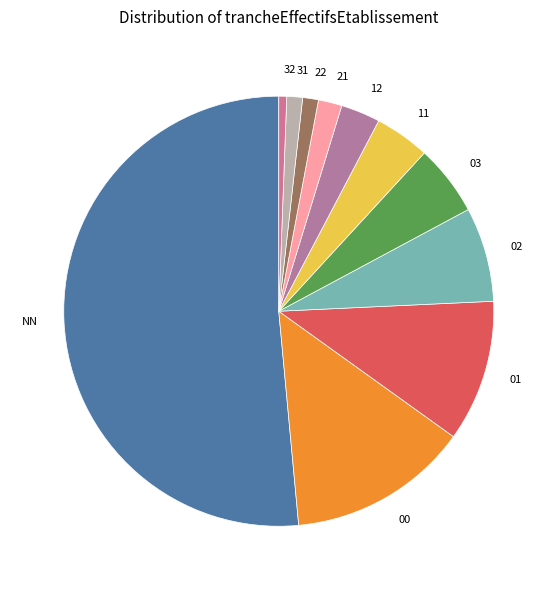

What is the ratio of the value at 31 to the value at 21?

0.7